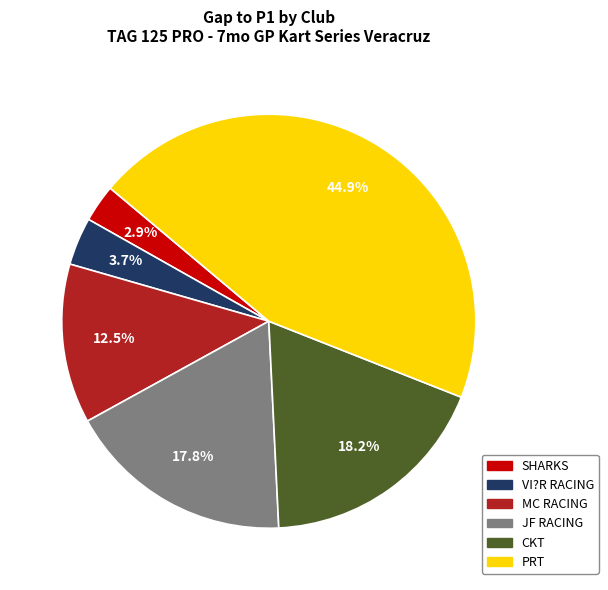

How many segments does this pie chart have?

6